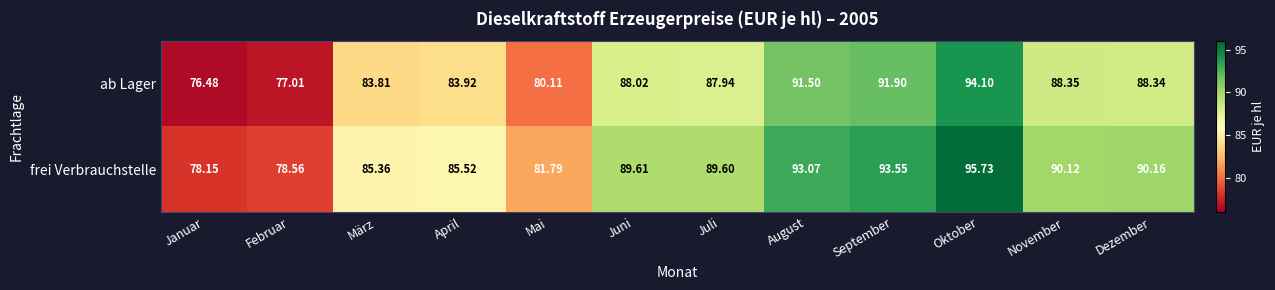

Which category has the lowest value across all series?

Januar